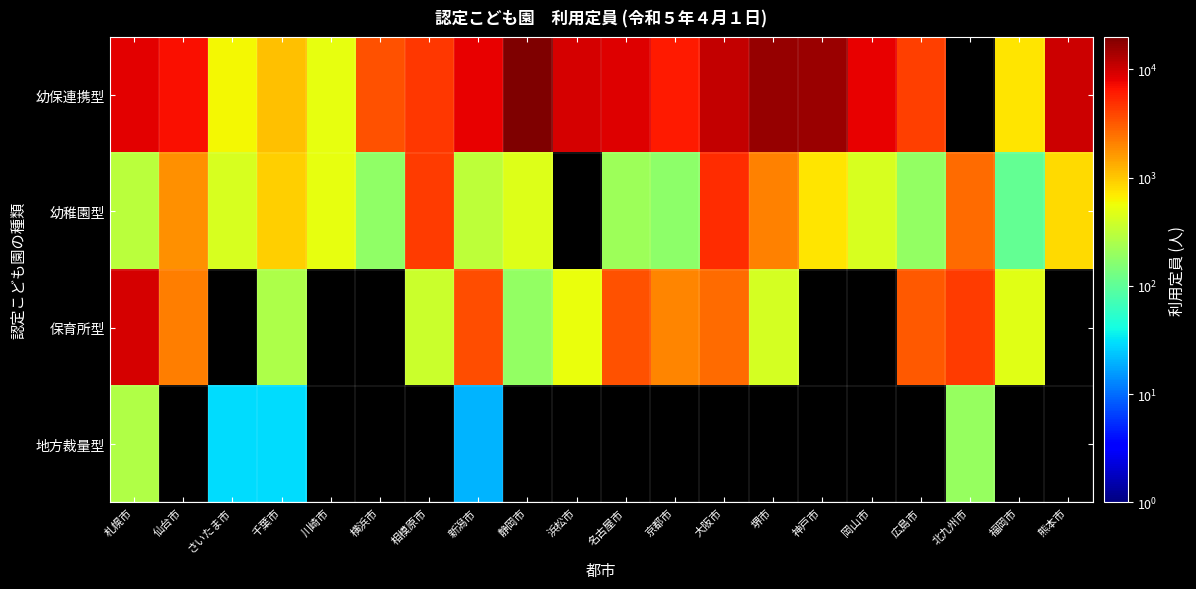

Which category has the highest value in the 幼稚園型 series?

大阪市